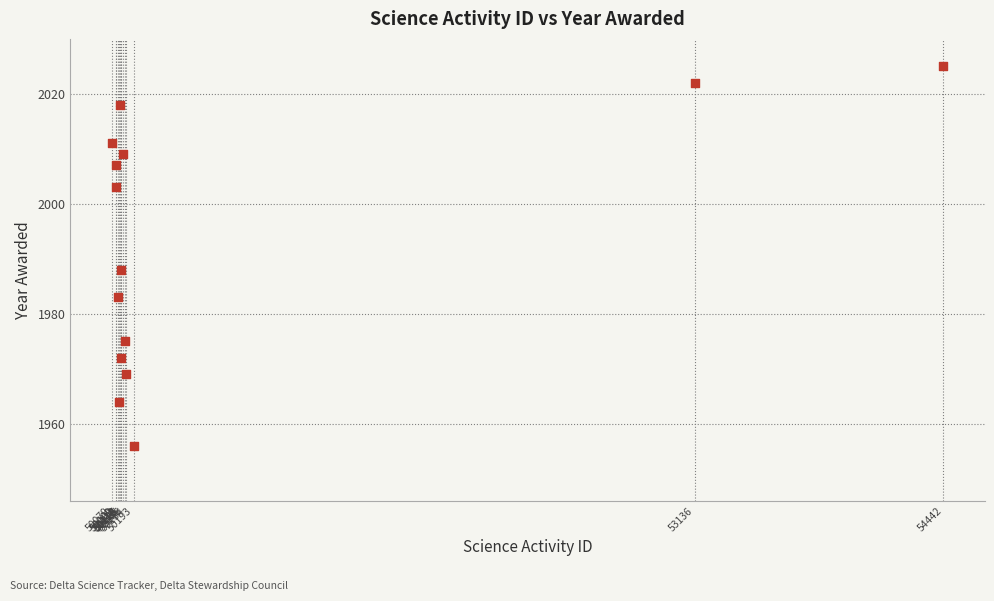

What Y value in the scatter plot is closest to 1990?

1988